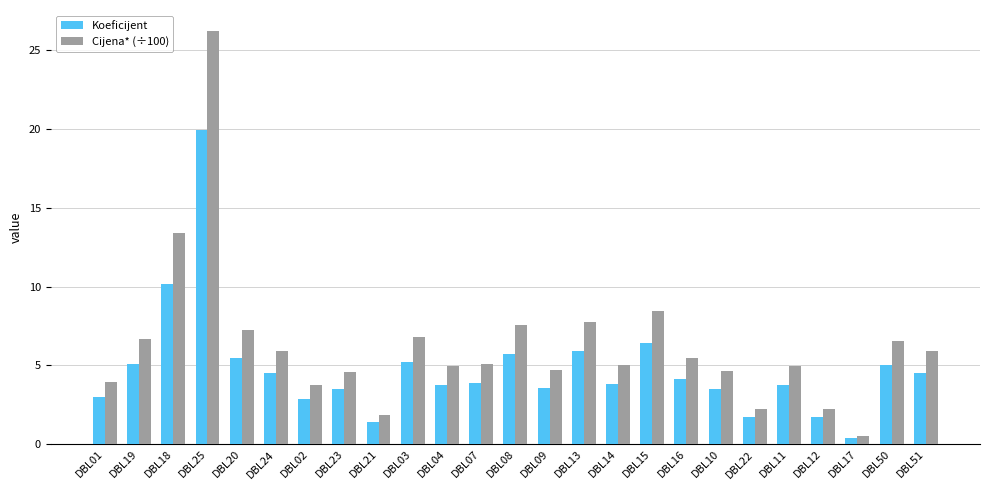

What position from the right is DBL20?

21